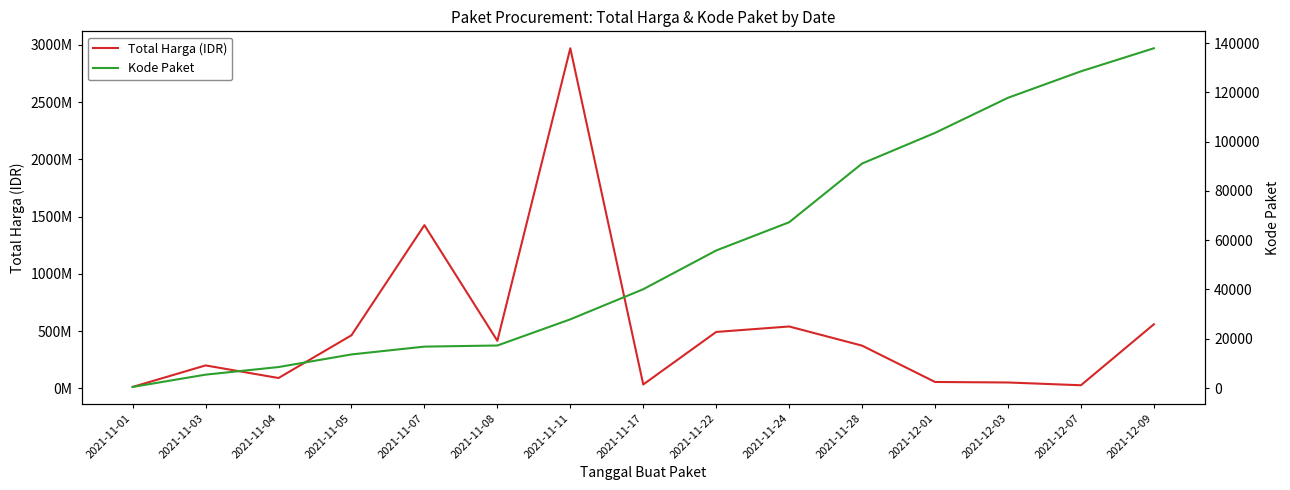

What is the label of the 5th point from the left?

2021-11-07